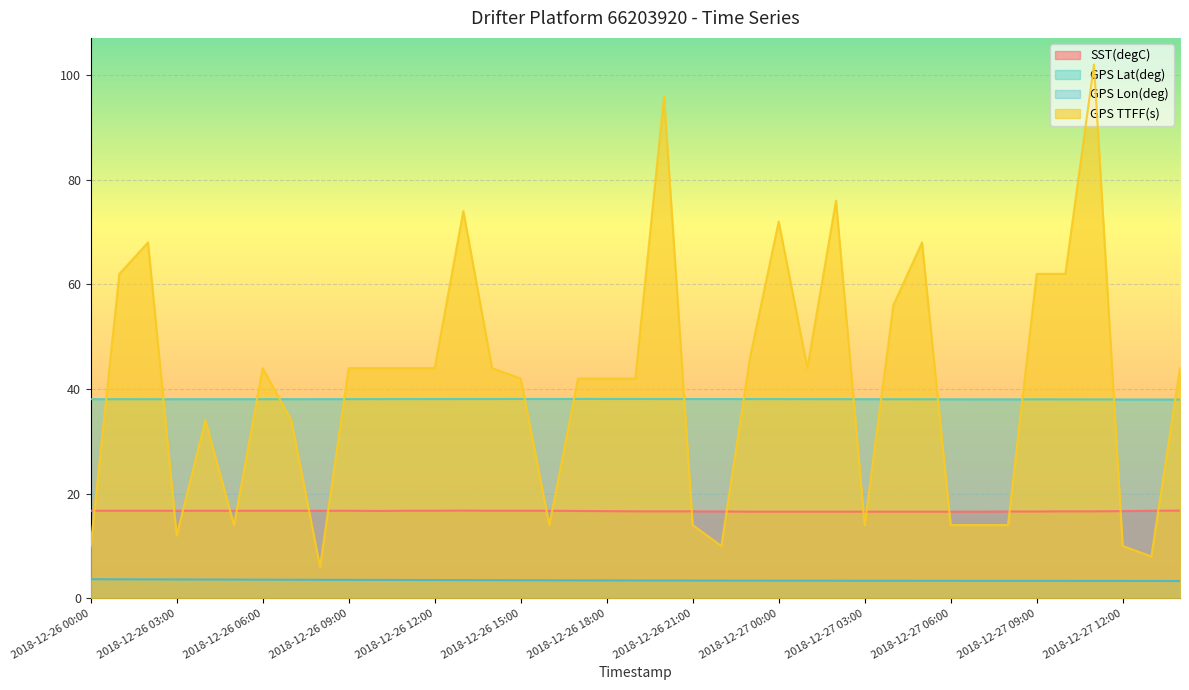

Reading left to right, what are all the values shown in this chart?

SST(degC): 2018-12-26 00:00=16.7	2018-12-26 01:00=16.7	2018-12-26 02:00=16.7	2018-12-26 03:00=16.7	2018-12-26 04:00=16.7	2018-12-26 05:00=16.7	2018-12-26 06:00=16.7	2018-12-26 07:00=16.7	2018-12-26 08:00=16.7	2018-12-26 09:00=16.7	2018-12-26 10:00=16.7	2018-12-26 11:00=16.7	2018-12-26 12:00=16.7	2018-12-26 13:00=16.8	2018-12-26 14:00=16.7	2018-12-26 15:00=16.7	2018-12-26 16:00=16.7	2018-12-26 17:00=16.7	2018-12-26 18:00=16.7	2018-12-26 19:00=16.6	2018-12-26 20:00=16.6	2018-12-26 21:00=16.6	2018-12-26 22:00=16.6	2018-12-26 23:00=16.6	2018-12-27 00:00=16.6	2018-12-27 01:00=16.6	2018-12-27 02:00=16.6	2018-12-27 03:00=16.6	2018-12-27 04:00=16.6	2018-12-27 05:00=16.6	2018-12-27 06:00=16.6	2018-12-27 07:00=16.6	2018-12-27 08:00=16.6	2018-12-27 09:00=16.6	2018-12-27 10:00=16.6	2018-12-27 11:00=16.6	2018-12-27 12:00=16.7	2018-12-27 13:00=16.7	2018-12-27 14:00=16.8
GPS Lat(deg): 2018-12-26 00:00=38.1	2018-12-26 01:00=38.1	2018-12-26 02:00=38.1	2018-12-26 03:00=38.1	2018-12-26 04:00=38.1	2018-12-26 05:00=38.1	2018-12-26 06:00=38.1	2018-12-26 07:00=38.1	2018-12-26 08:00=38.1	2018-12-26 09:00=38.1	2018-12-26 10:00=38.1	2018-12-26 11:00=38.1	2018-12-26 12:00=38.1	2018-12-26 13:00=38.1	2018-12-26 14:00=38.1	2018-12-26 15:00=38.1	2018-12-26 16:00=38.1	2018-12-26 17:00=38.1	2018-12-26 18:00=38.1	2018-12-26 19:00=38.1	2018-12-26 20:00=38.1	2018-12-26 21:00=38.1	2018-12-26 22:00=38.1	2018-12-26 23:00=38.1	2018-12-27 00:00=38.1	2018-12-27 01:00=38.1	2018-12-27 02:00=38.1	2018-12-27 03:00=38.1	2018-12-27 04:00=38.0	2018-12-27 05:00=38.0	2018-12-27 06:00=38.0	2018-12-27 07:00=38.0	2018-12-27 08:00=38.0	2018-12-27 09:00=38.0	2018-12-27 10:00=38.0	2018-12-27 11:00=38.0	2018-12-27 12:00=38.0	2018-12-27 13:00=38.0	2018-12-27 14:00=38.0
GPS Lon(deg): 2018-12-26 00:00=3.7	2018-12-26 01:00=3.6	2018-12-26 02:00=3.6	2018-12-26 03:00=3.6	2018-12-26 04:00=3.6	2018-12-26 05:00=3.6	2018-12-26 06:00=3.6	2018-12-26 07:00=3.5	2018-12-26 08:00=3.5	2018-12-26 09:00=3.5	2018-12-26 10:00=3.5	2018-12-26 11:00=3.5	2018-12-26 12:00=3.5	2018-12-26 13:00=3.5	2018-12-26 14:00=3.5	2018-12-26 15:00=3.5	2018-12-26 16:00=3.4	2018-12-26 17:00=3.4	2018-12-26 18:00=3.4	2018-12-26 19:00=3.4	2018-12-26 20:00=3.4	2018-12-26 21:00=3.4	2018-12-26 22:00=3.4	2018-12-26 23:00=3.4	2018-12-27 00:00=3.4	2018-12-27 01:00=3.4	2018-12-27 02:00=3.4	2018-12-27 03:00=3.4	2018-12-27 04:00=3.4	2018-12-27 05:00=3.3	2018-12-27 06:00=3.3	2018-12-27 07:00=3.3	2018-12-27 08:00=3.3	2018-12-27 09:00=3.3	2018-12-27 10:00=3.3	2018-12-27 11:00=3.3	2018-12-27 12:00=3.3	2018-12-27 13:00=3.3	2018-12-27 14:00=3.3
GPS TTFF(s): 2018-12-26 00:00=10.0	2018-12-26 01:00=62.0	2018-12-26 02:00=68.0	2018-12-26 03:00=12.0	2018-12-26 04:00=34.0	2018-12-26 05:00=14.0	2018-12-26 06:00=44.0	2018-12-26 07:00=34.0	2018-12-26 08:00=6.0	2018-12-26 09:00=44.0	2018-12-26 10:00=44.0	2018-12-26 11:00=44.0	2018-12-26 12:00=44.0	2018-12-26 13:00=74.0	2018-12-26 14:00=44.0	2018-12-26 15:00=42.0	2018-12-26 16:00=14.0	2018-12-26 17:00=42.0	2018-12-26 18:00=42.0	2018-12-26 19:00=42.0	2018-12-26 20:00=96.0	2018-12-26 21:00=14.0	2018-12-26 22:00=10.0	2018-12-26 23:00=46.0	2018-12-27 00:00=72.0	2018-12-27 01:00=44.0	2018-12-27 02:00=76.0	2018-12-27 03:00=14.0	2018-12-27 04:00=56.0	2018-12-27 05:00=68.0	2018-12-27 06:00=14.0	2018-12-27 07:00=14.0	2018-12-27 08:00=14.0	2018-12-27 09:00=62.0	2018-12-27 10:00=62.0	2018-12-27 11:00=102.0	2018-12-27 12:00=10.0	2018-12-27 13:00=8.0	2018-12-27 14:00=44.0